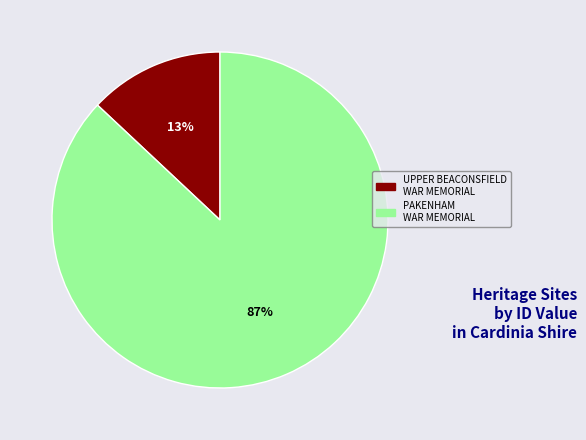

How many segments does this pie chart have?

2